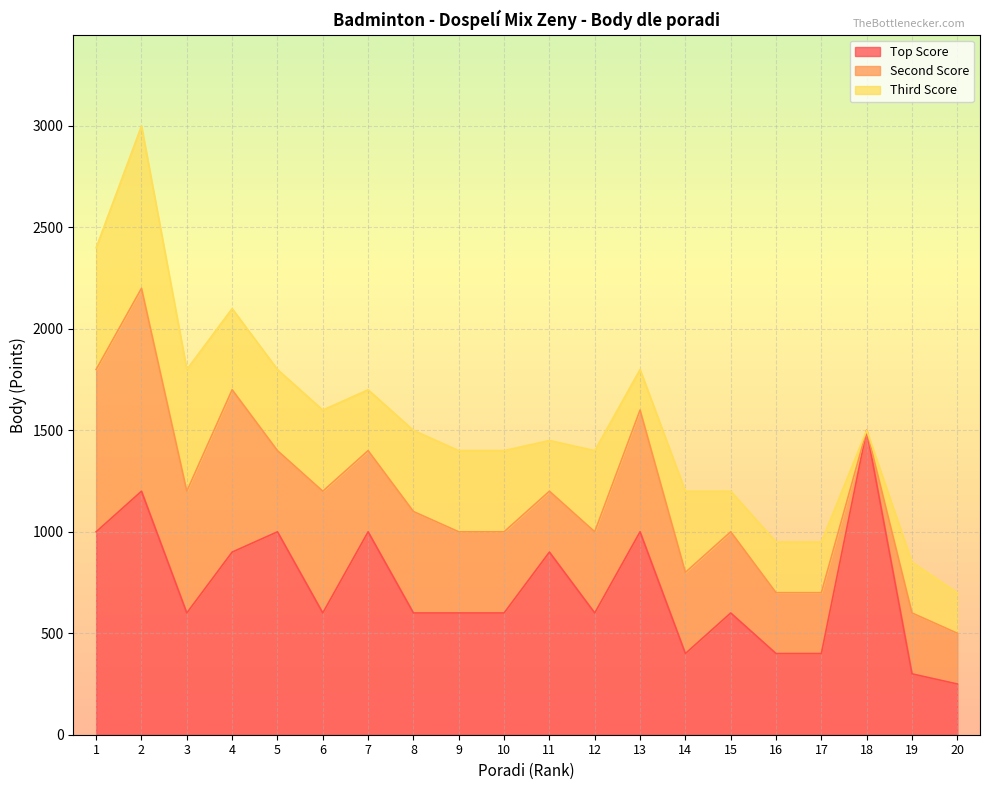

What is the value of the Top Score point at the 9th from the left?

600